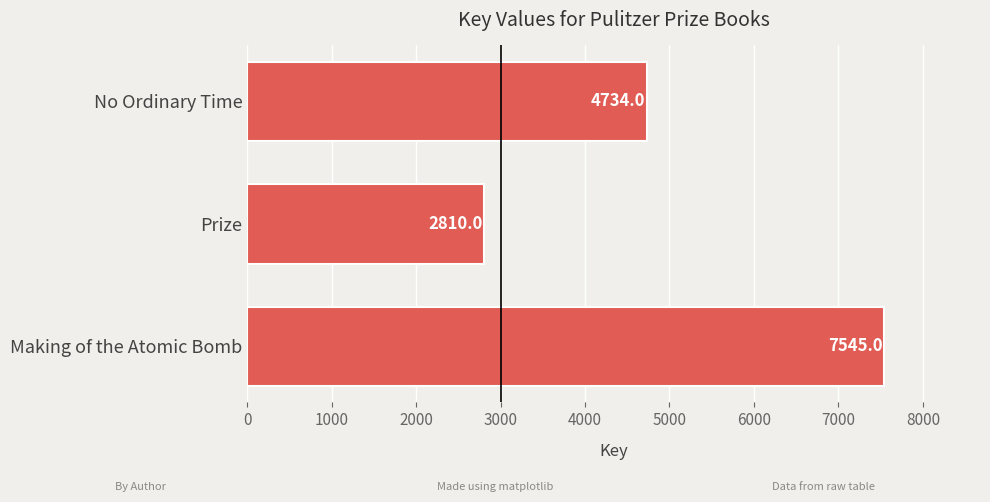

Reading top to bottom, transcribe all the data shown in this chart.

4734	2810	7545